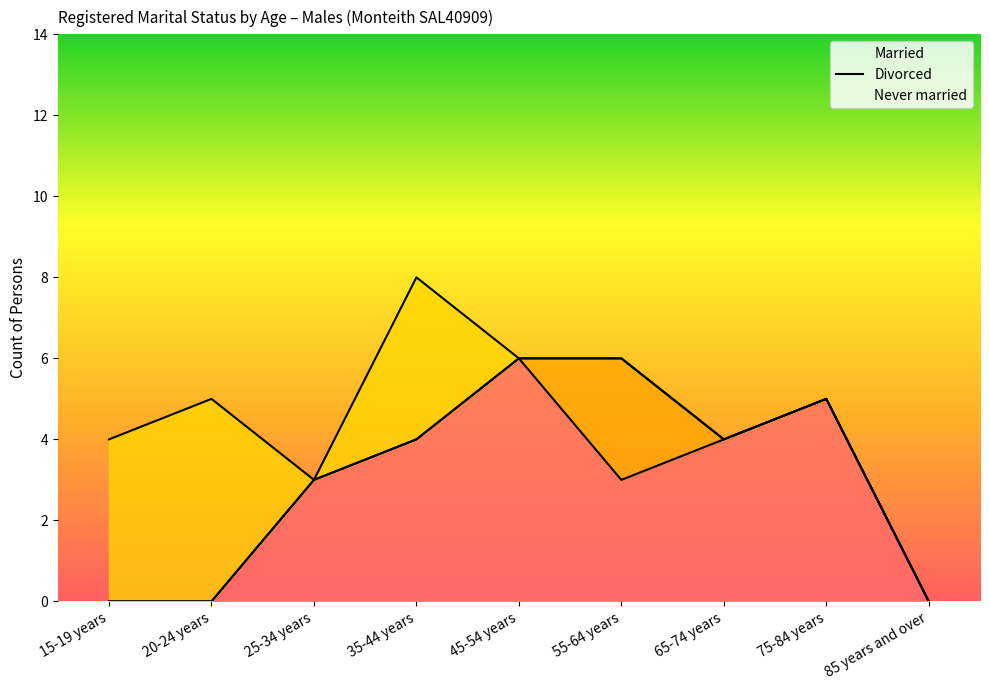

At which label is Divorced closest to 1?

15-19 years